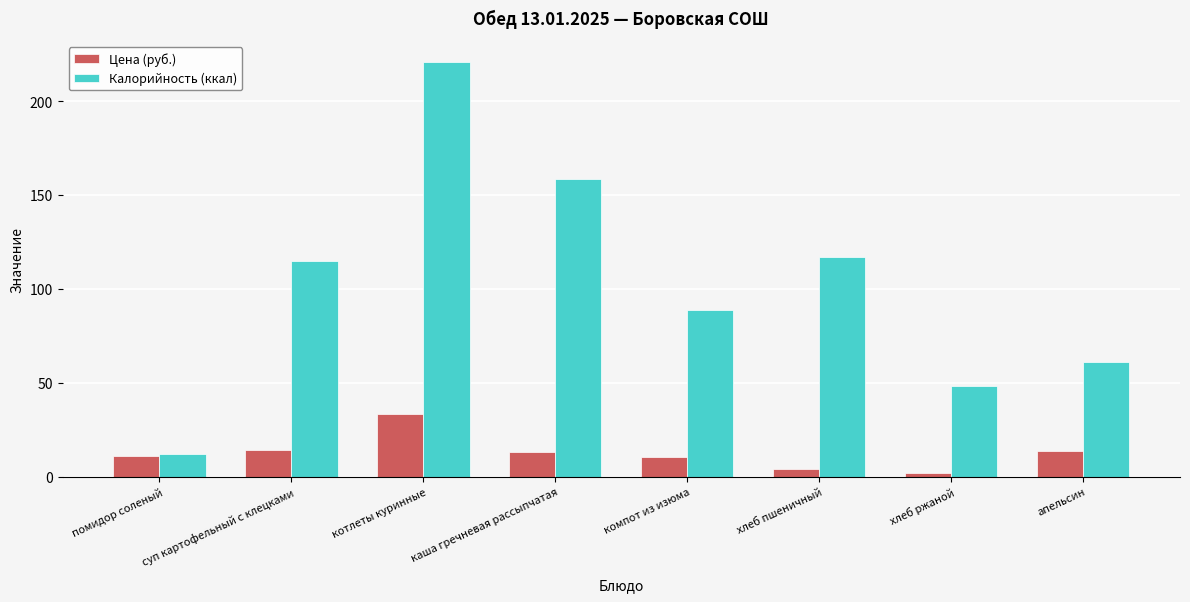

Are the bars horizontal?

No